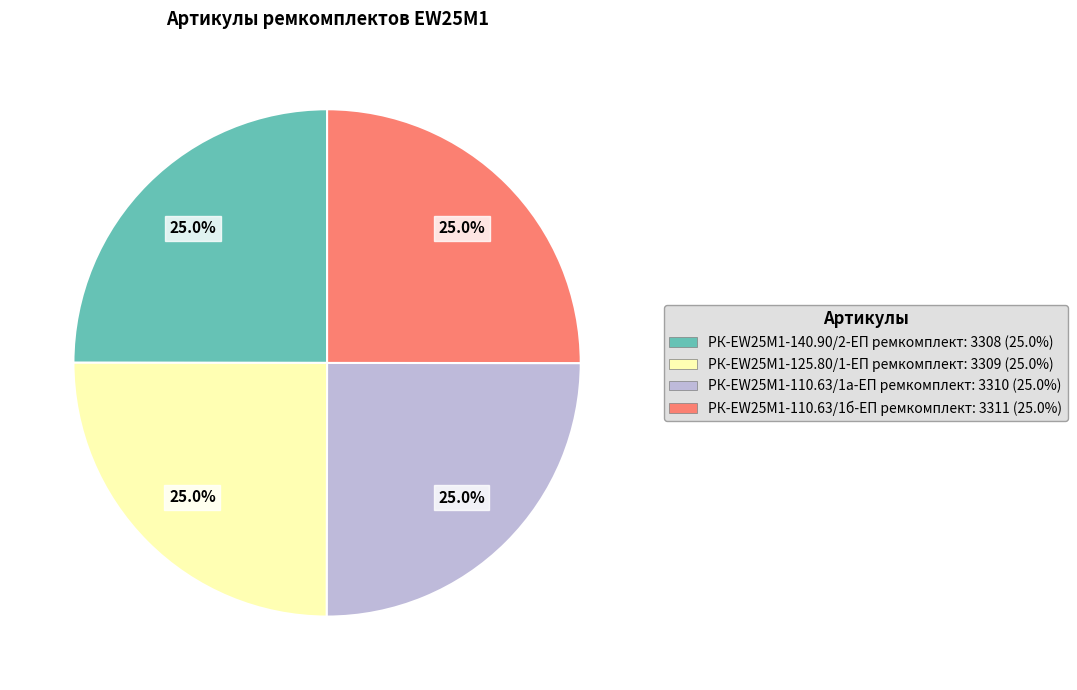

Count the number of slices in the pie.

4